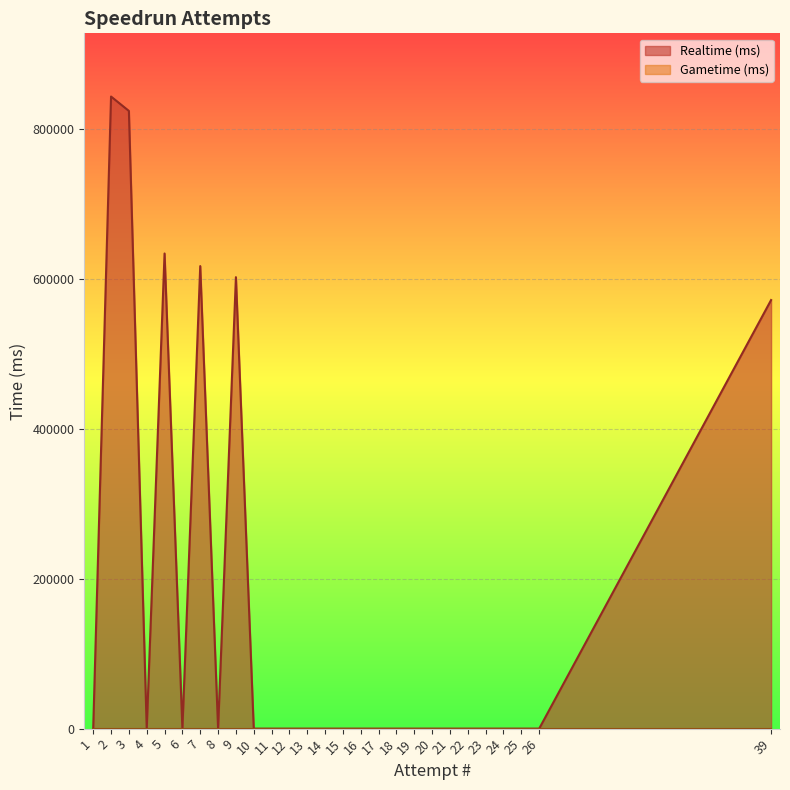

Rank the categories by value from highest to lowest.

2, 3, 5, 7, 9, 39, 1, 4, 6, 8, 10, 11, 12, 13, 14, 15, 16, 17, 18, 19, 20, 21, 22, 23, 24, 25, 26